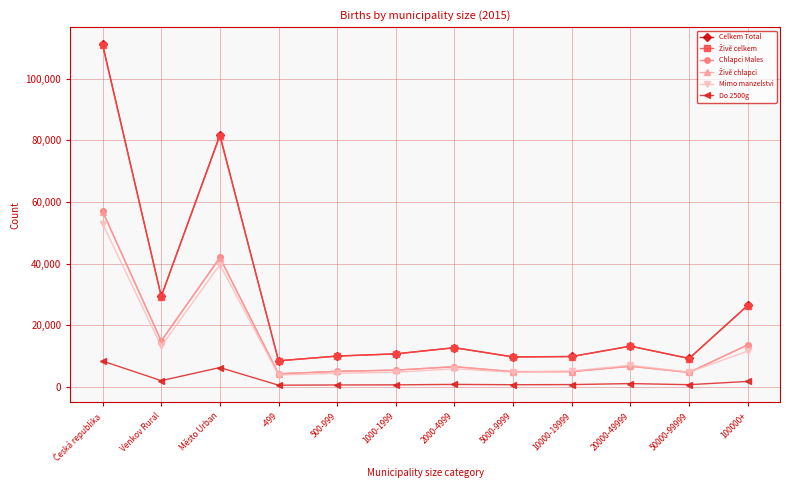

What is the minimum value for Mimo manzelstvi?

3932